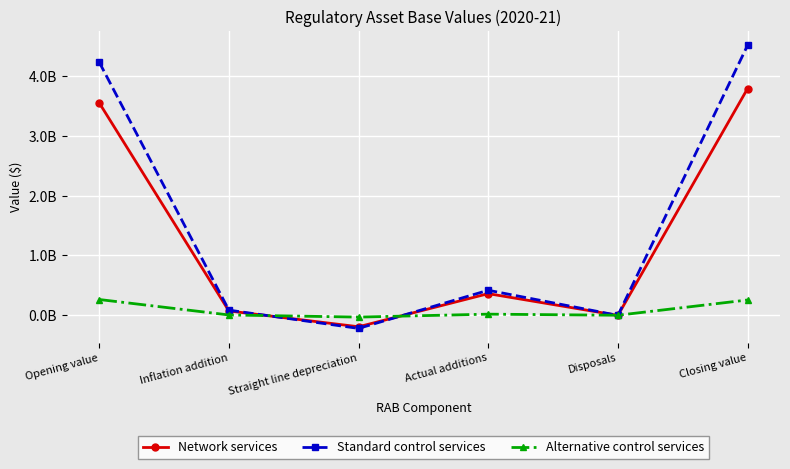

What are all the series names shown in the legend?

Network services, Standard control services, Alternative control services